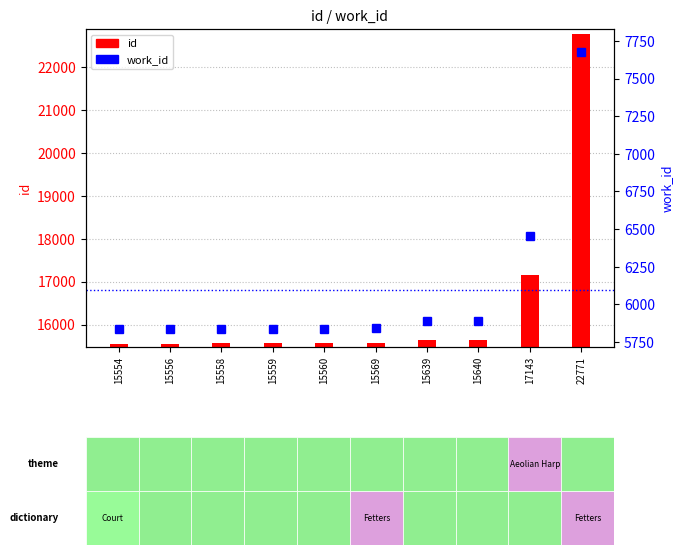

How many data points in work_id are above 5840?

4